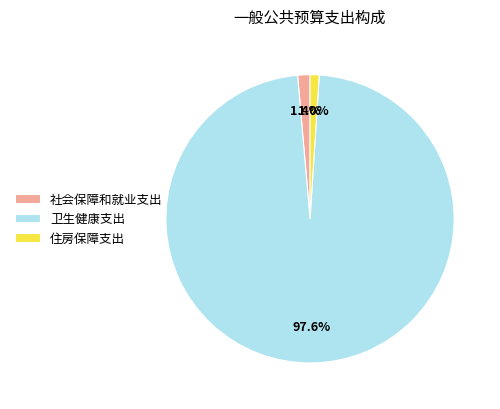

Is it true that 住房保障支出 is 14% of the pie?

False